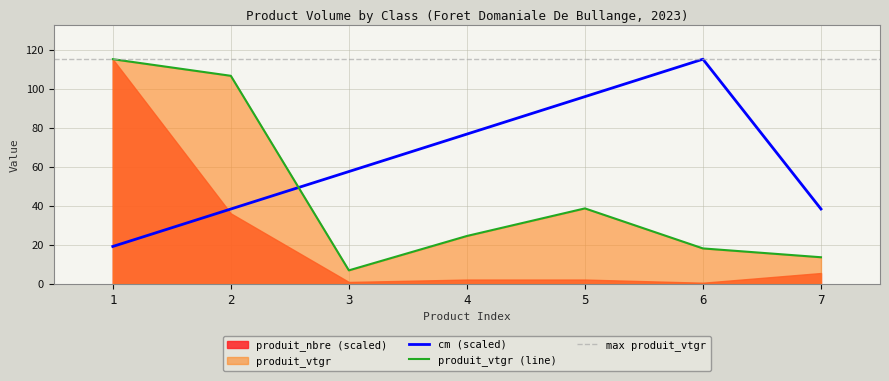

Which series changed the most between 2 and 7?

produit_vtgr